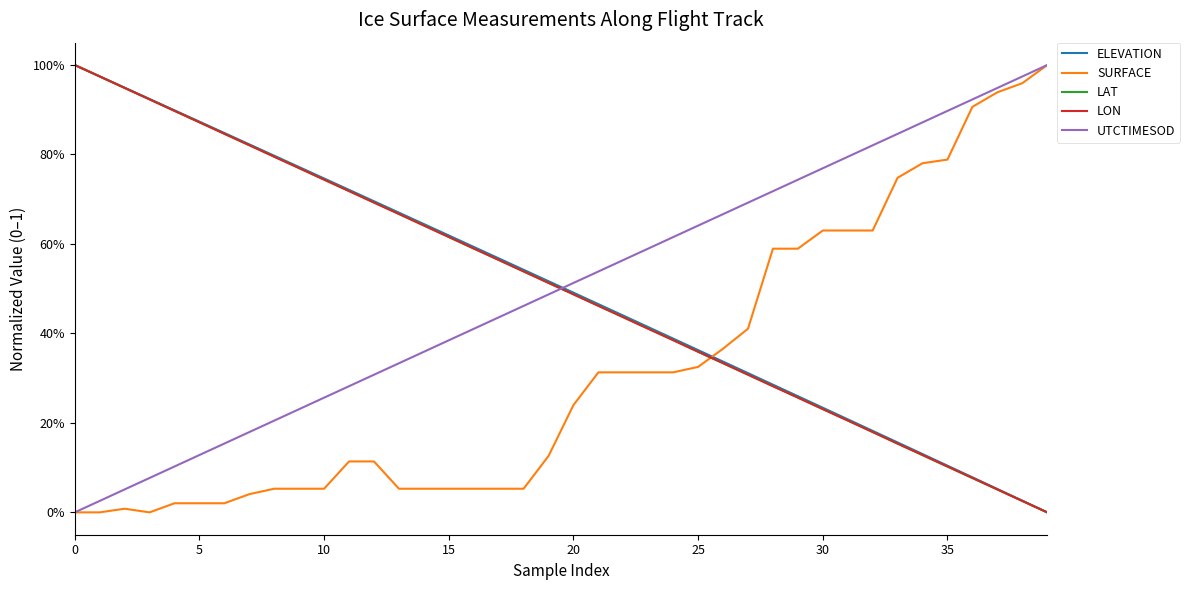

How many interior local valleys does the SURFACE series have?

1